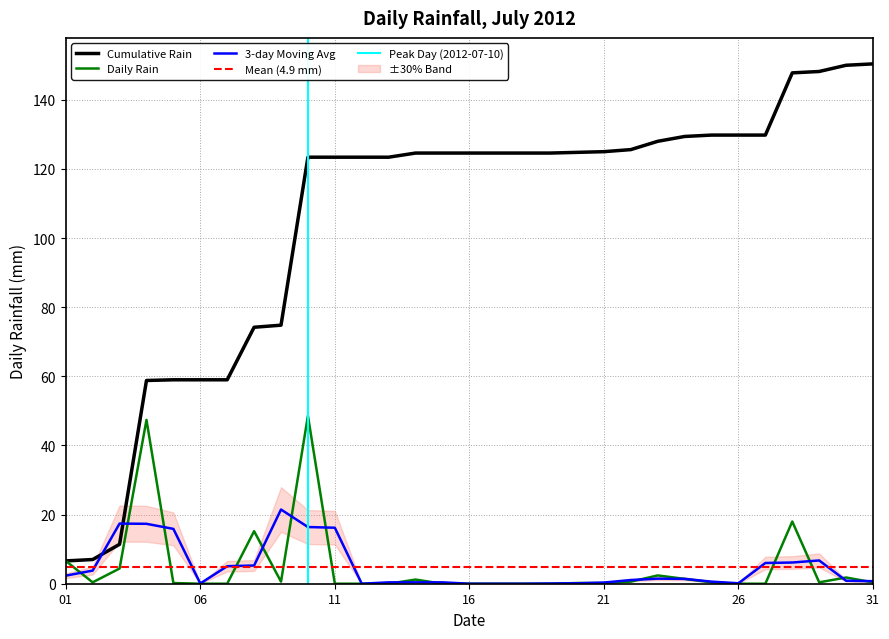

How many points are higher than both their immediate neighbors (excluding endpoints)?

7